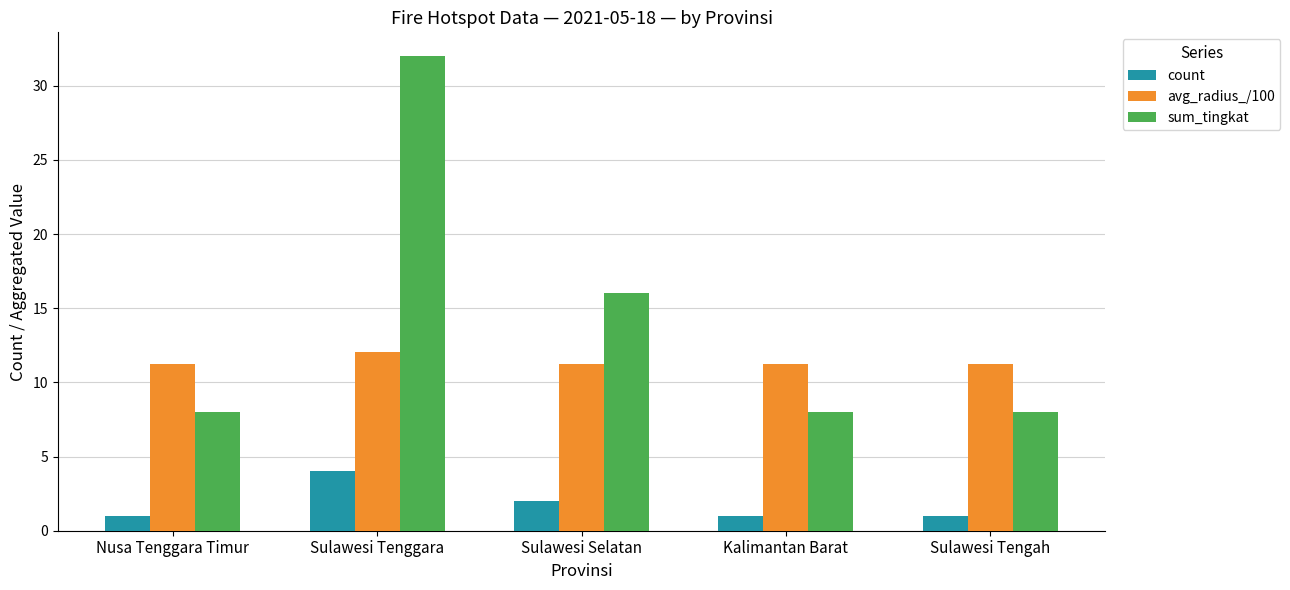

What is the average value of the avg_radius_/100 series?

11.4